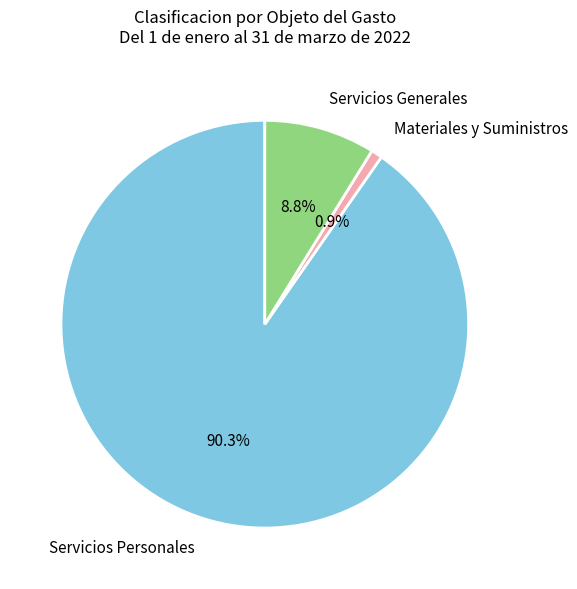

Count the number of slices in the pie.

3